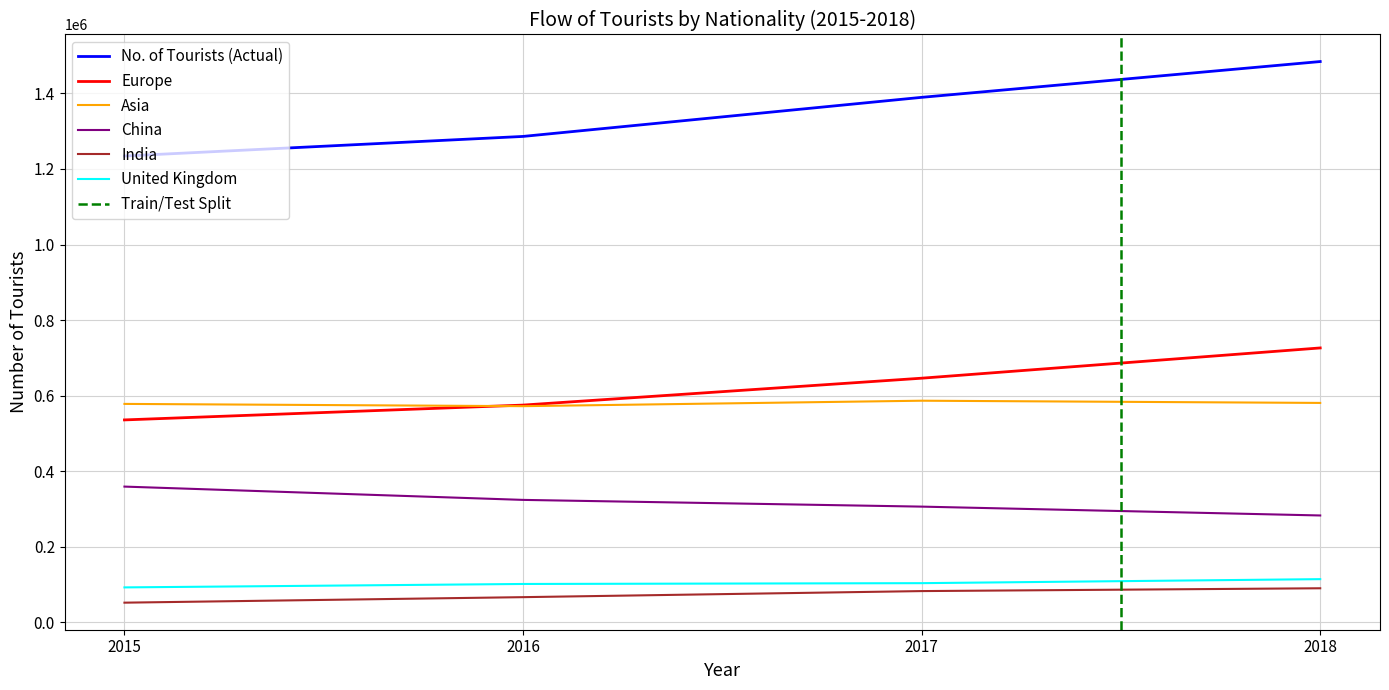

How many distinct data groups are displayed?

6